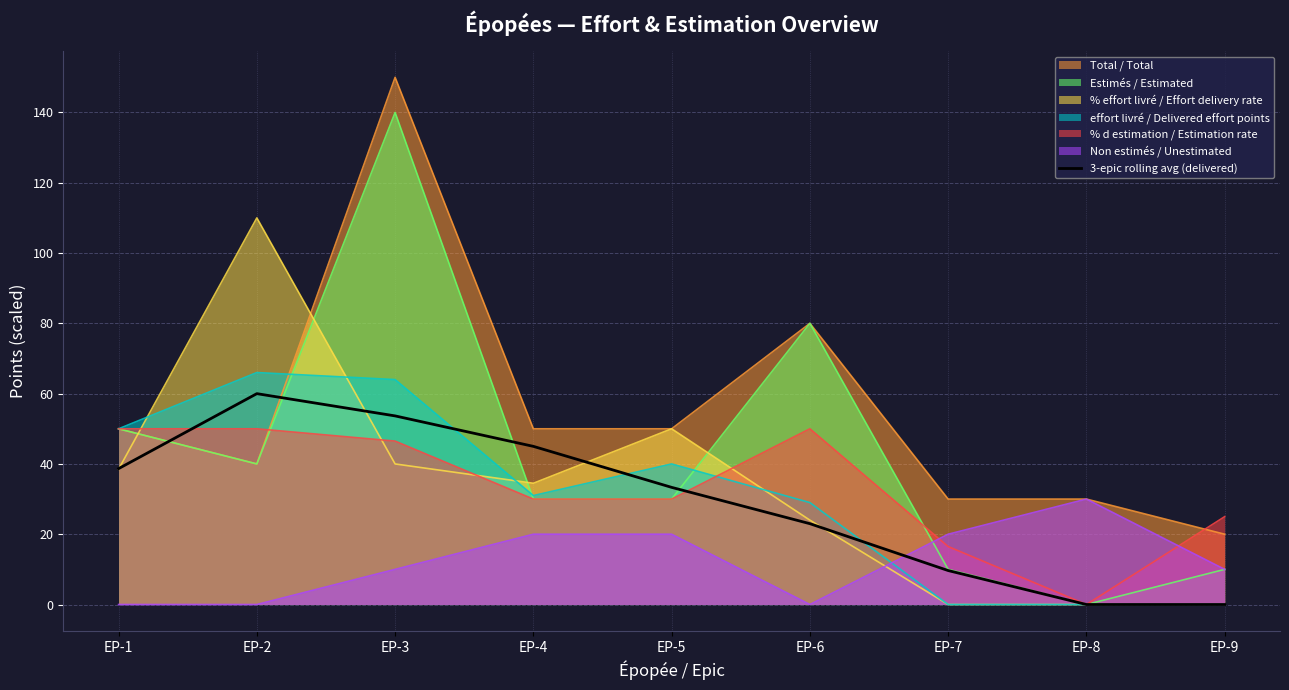

Which has a higher value, EP-7 or EP-8?

EP-7